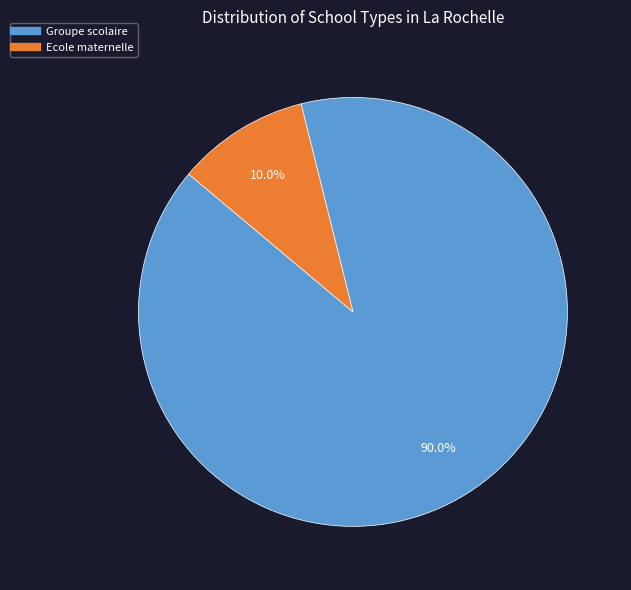

Is there any slice that represents more than half of the pie?

Yes